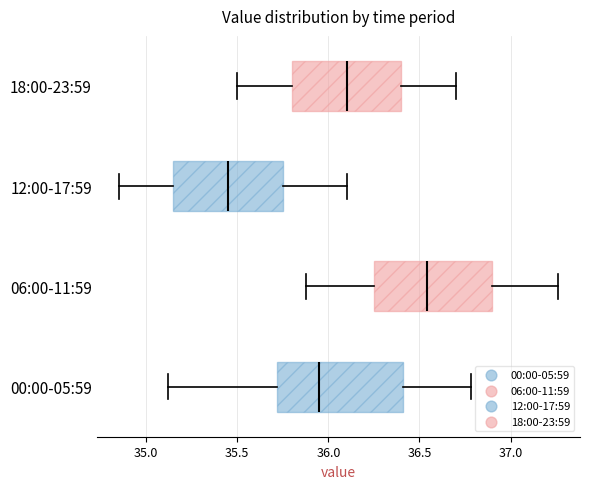

Reading bottom to top, transcribe this box plot: for each box, give where its median line is, the range the box spans, and where its two whiskers end, as read against the x-axis. The values are not printed on the chart, so give them approximately, as read against the axis.

00:00-05:59: median 35.95, box 35.70 to 36.40, whiskers 35.10 to 36.80
06:00-11:59: median 36.55, box 36.25 to 36.90, whiskers 35.90 to 37.25
12:00-17:59: median 35.45, box 35.15 to 35.75, whiskers 34.85 to 36.10
18:00-23:59: median 36.10, box 35.80 to 36.40, whiskers 35.50 to 36.70